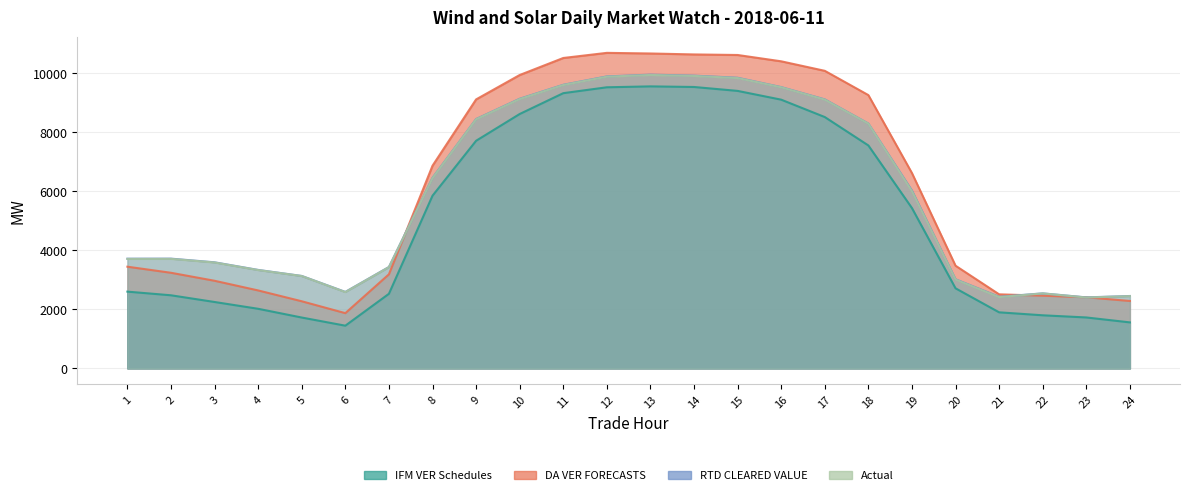

What is the sum of all IFM VER Schedules values?

124698.8